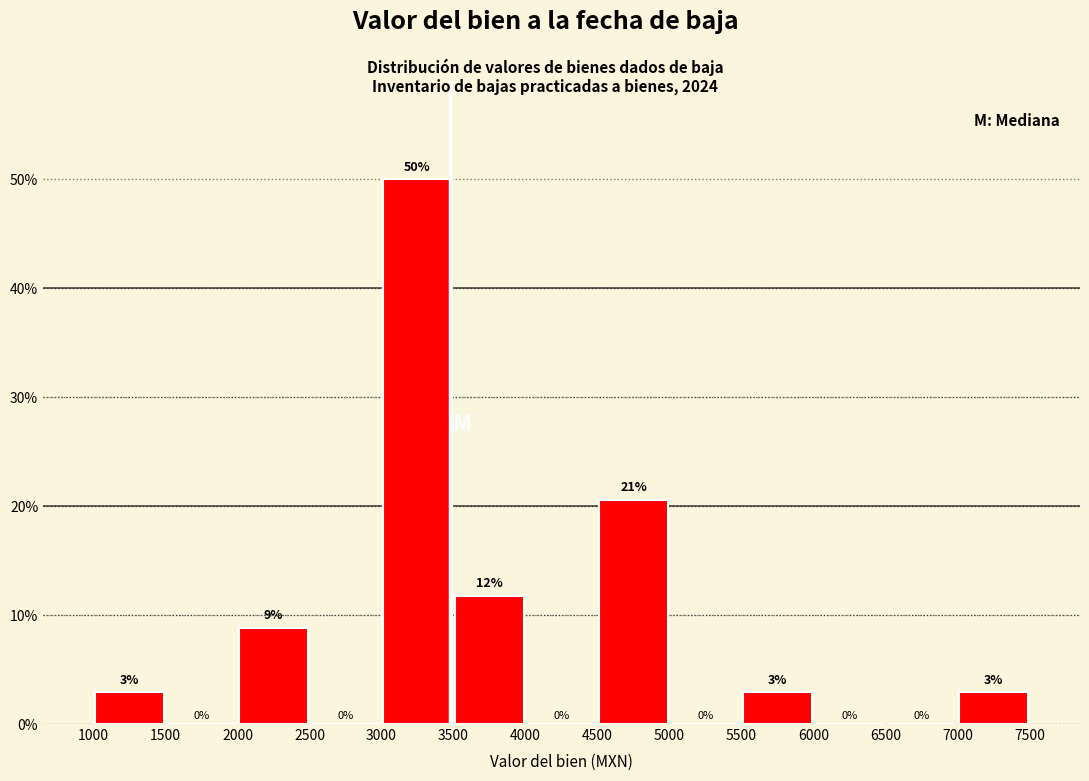

Which range on the x-axis has the tallest bar?

3000 to 3500